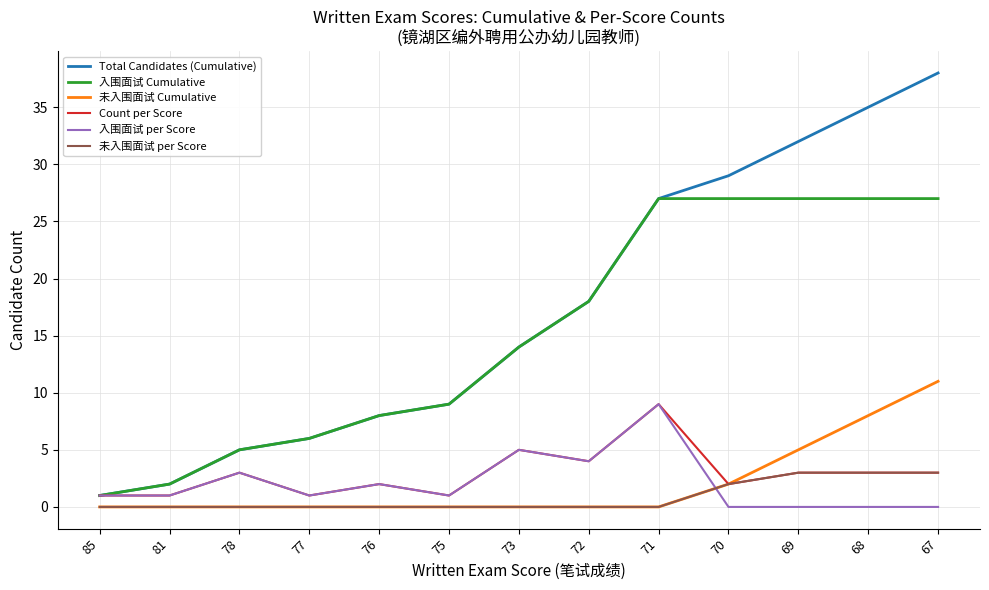

Reading right to left, list all the values displayed in this chart.

Total Candidates (Cumulative): 67=38	68=35	69=32	70=29	71=27	72=18	73=14	75=9	76=8	77=6	78=5	81=2	85=1
入围面试 Cumulative: 67=27	68=27	69=27	70=27	71=27	72=18	73=14	75=9	76=8	77=6	78=5	81=2	85=1
未入围面试 Cumulative: 67=11	68=8	69=5	70=2	71=0	72=0	73=0	75=0	76=0	77=0	78=0	81=0	85=0
Count per Score: 67=3	68=3	69=3	70=2	71=9	72=4	73=5	75=1	76=2	77=1	78=3	81=1	85=1
入围面试 per Score: 67=0	68=0	69=0	70=0	71=9	72=4	73=5	75=1	76=2	77=1	78=3	81=1	85=1
未入围面试 per Score: 67=3	68=3	69=3	70=2	71=0	72=0	73=0	75=0	76=0	77=0	78=0	81=0	85=0